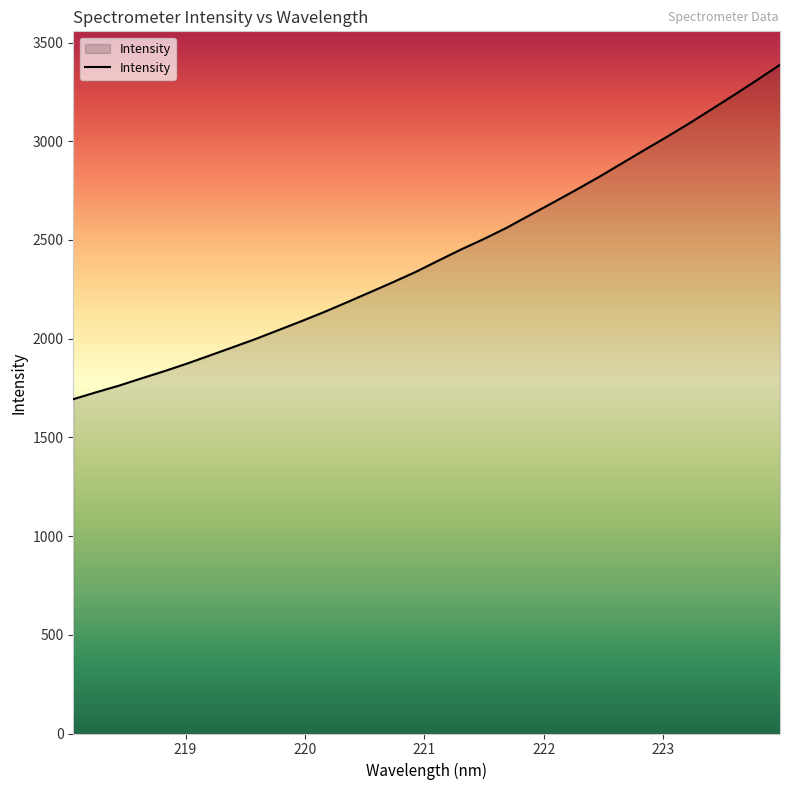

What is the smallest value displayed?

1693.4